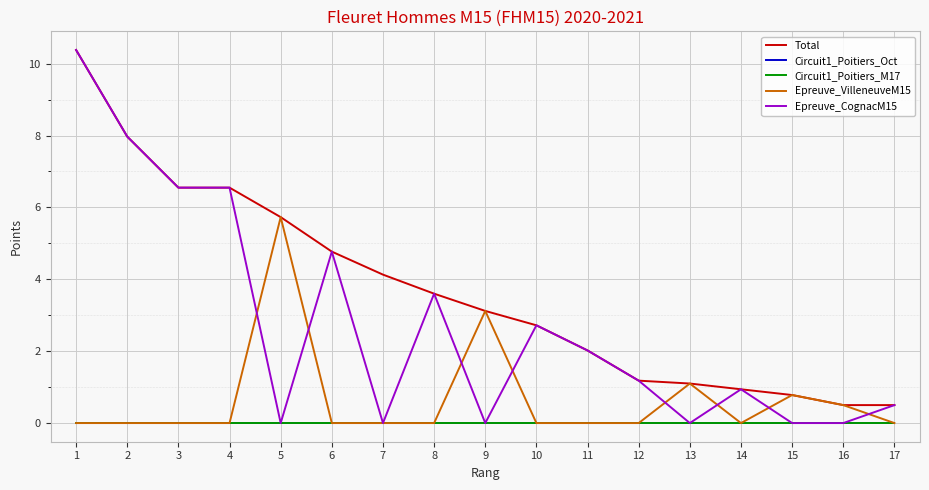

Is it true that Epreuve_VilleneuveM15 equals -3.8 at 8?

False